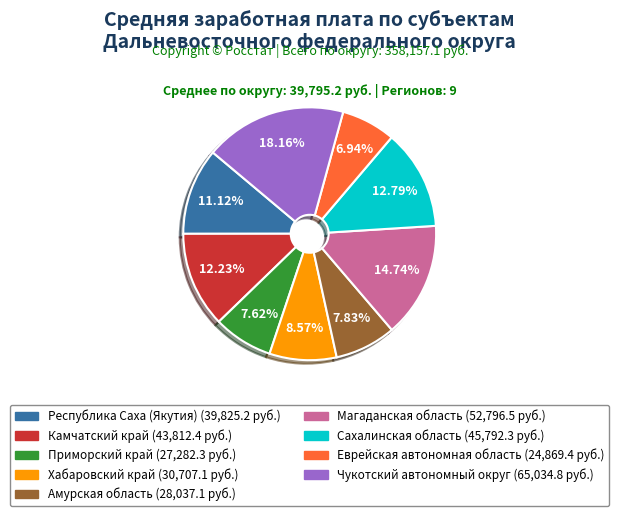

To the nearest percent, what portion does Амурская область represent?

8%